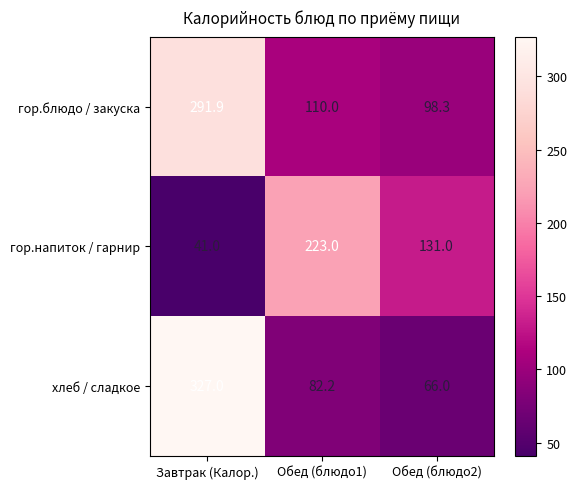

What is the total value across all series at Обед (блюдо2)?

295.3